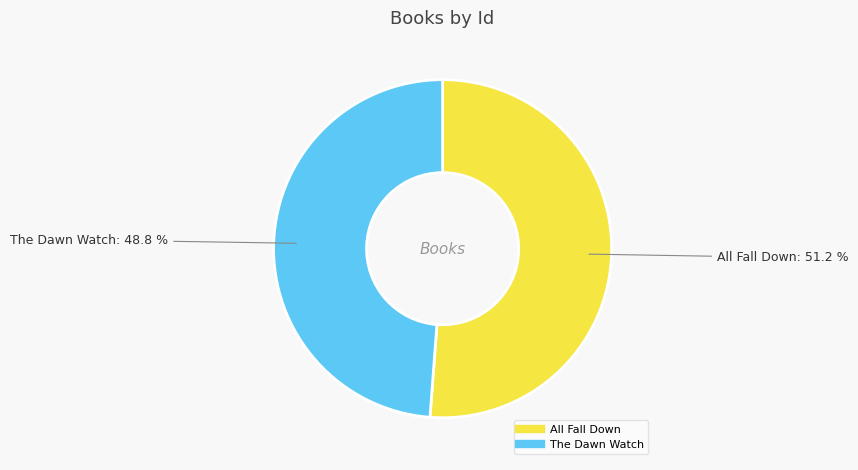

Count the number of slices in the pie.

2